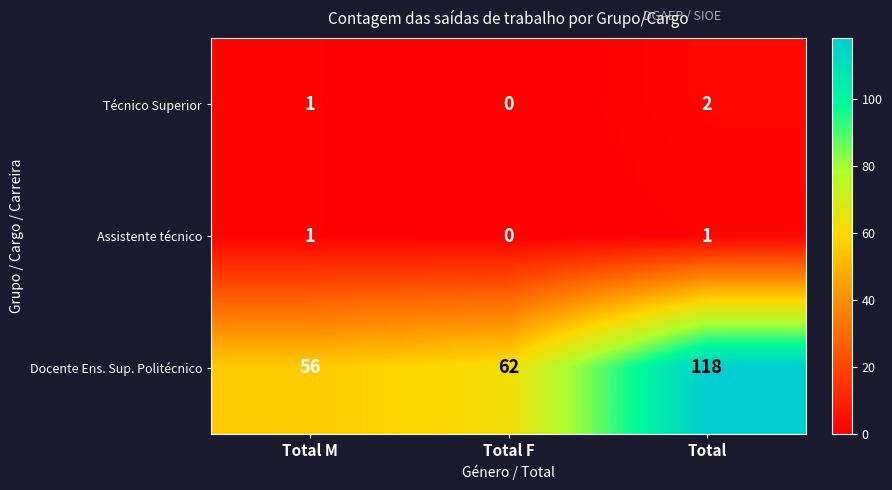

Where is Docente Ens. Sup. Politécnico nearest to the value 87?

Total F